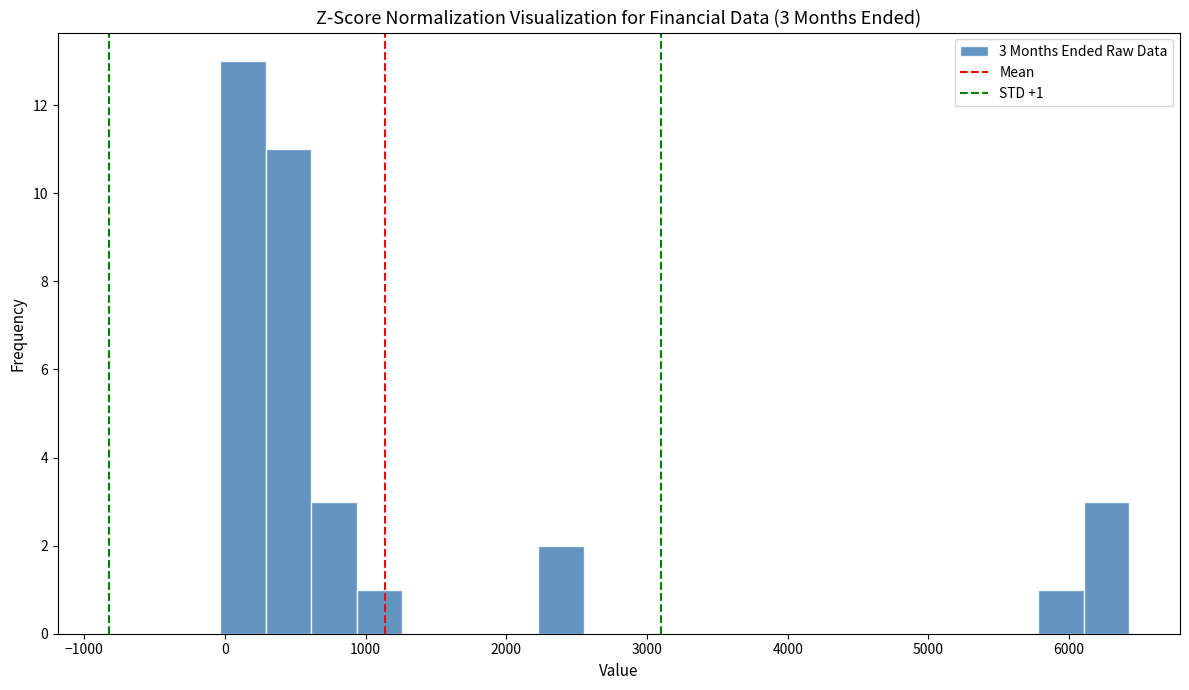

Read against the x-axis, roughly where is the centre of the tallest bar?

100